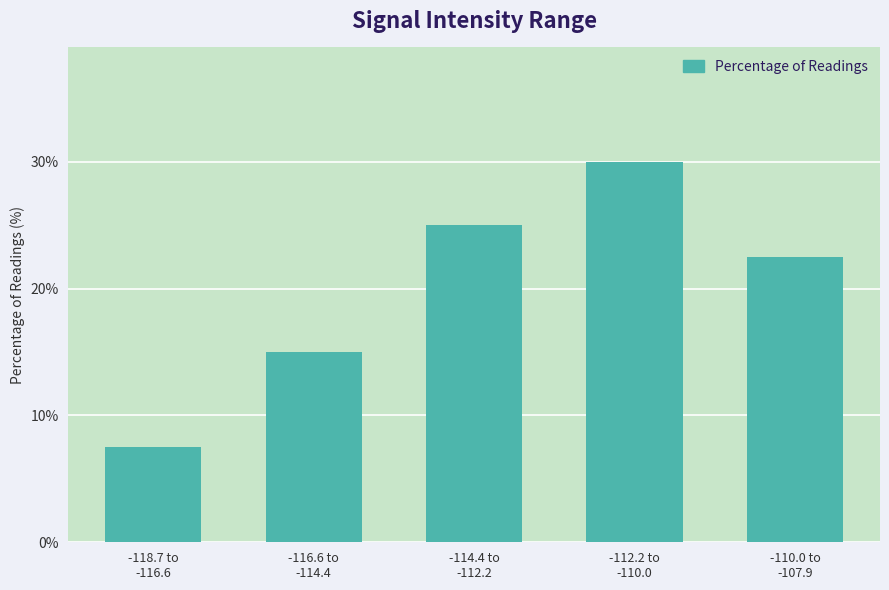

The chart shows a value of 30.0 at -112.2 to
-110.0. True or false?

True